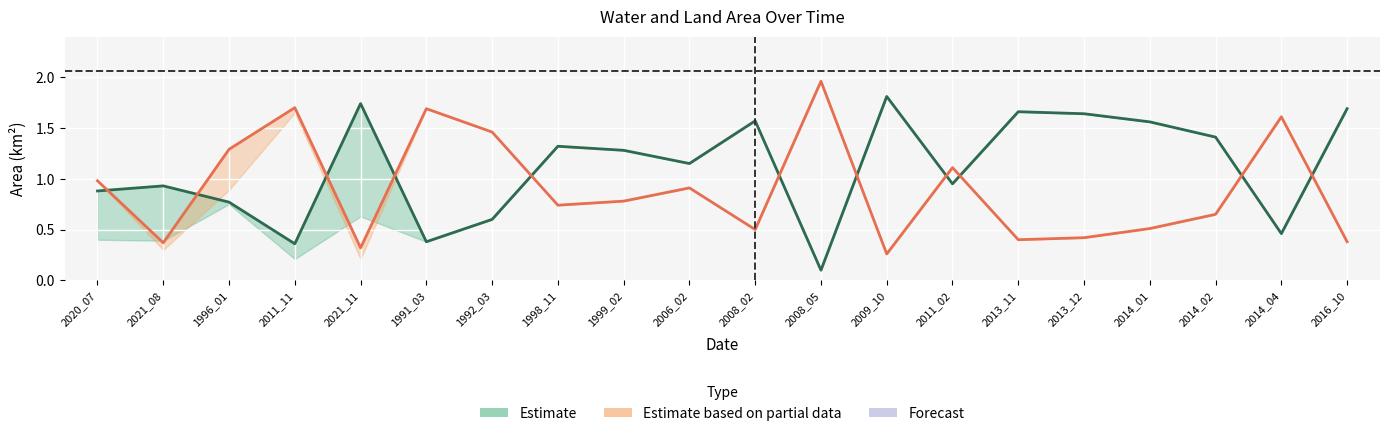

How many data points does each series have?

20